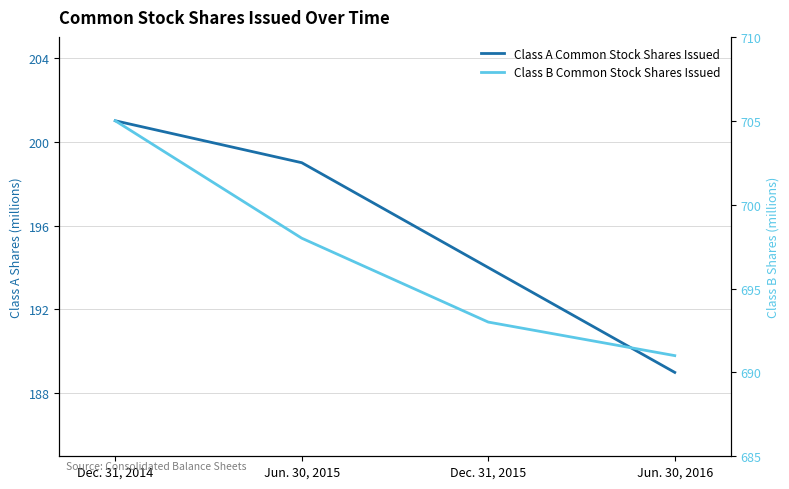

How many lines are shown in the chart?

2